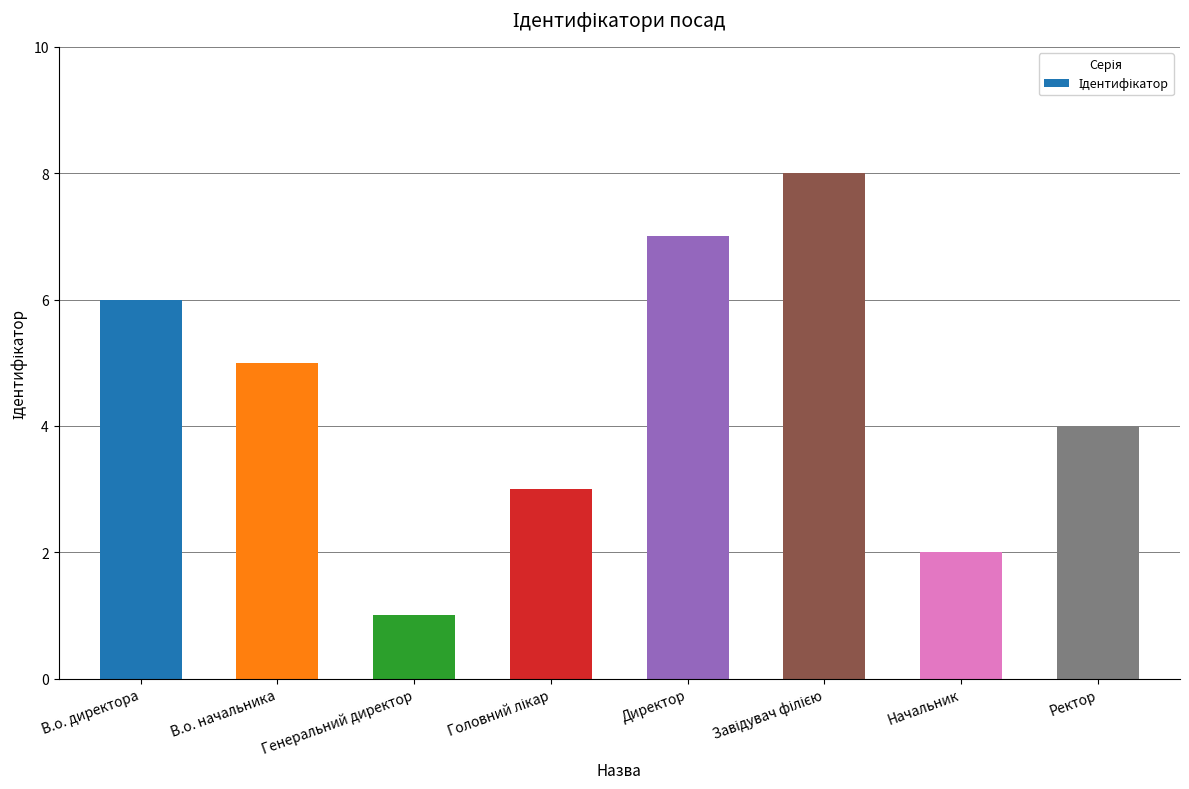

What is the label of the 1st bar from the left?

В.о. директора